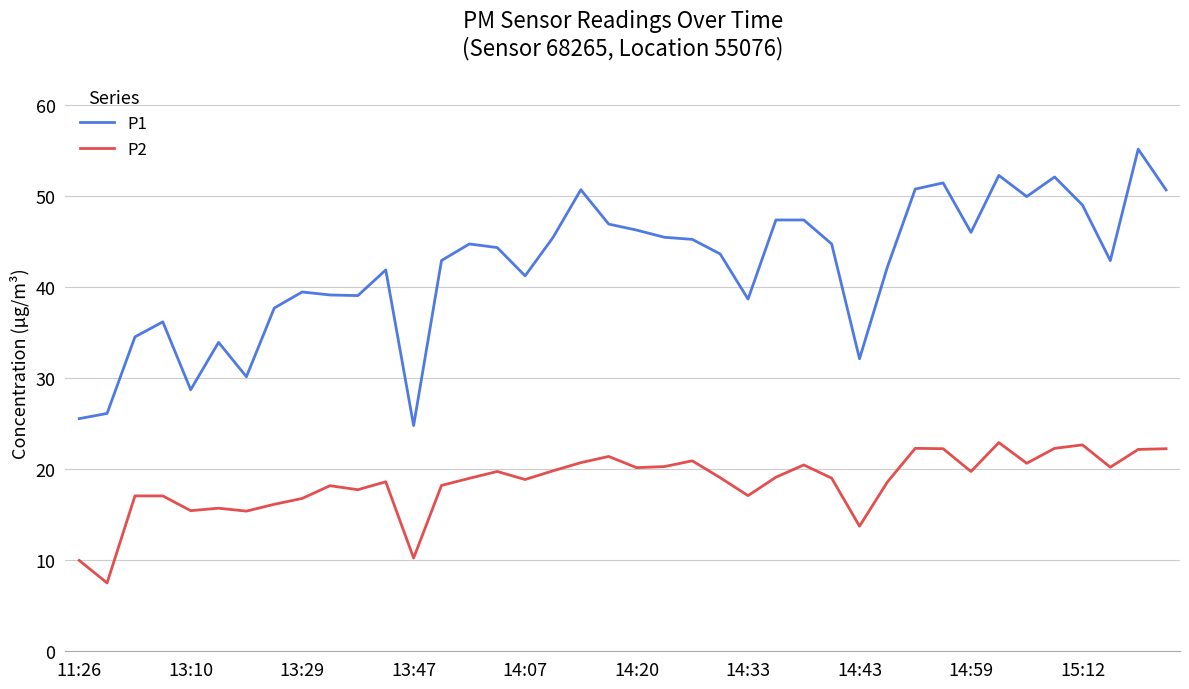

List the series in order of their overall mean, highest first.

P1, P2